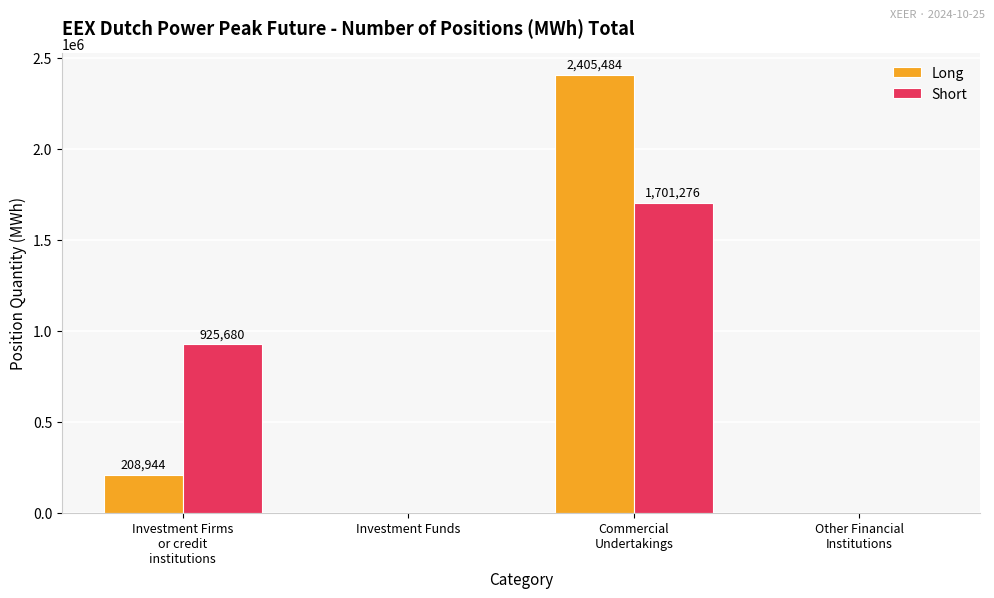

What is the sum of all Long values?

2614428